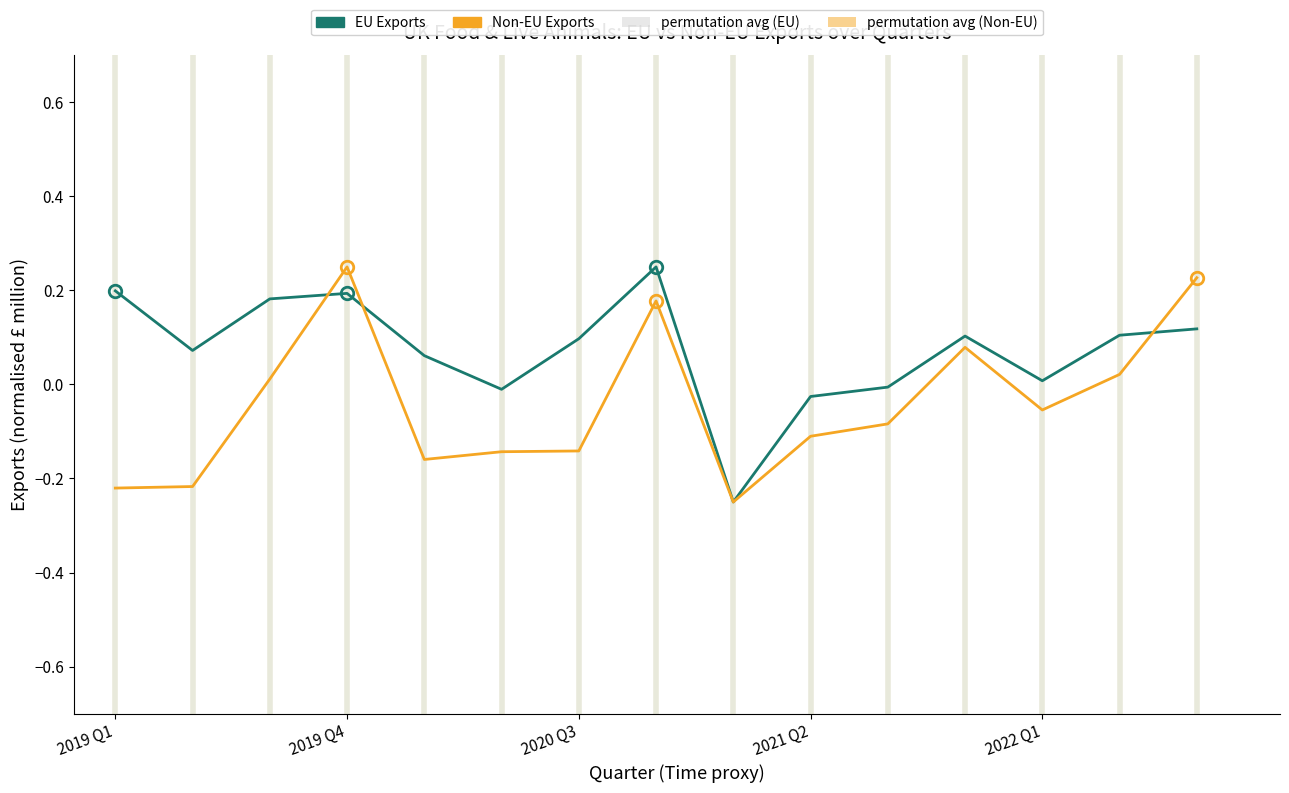

Is this an area chart (filled region under the line)?

No